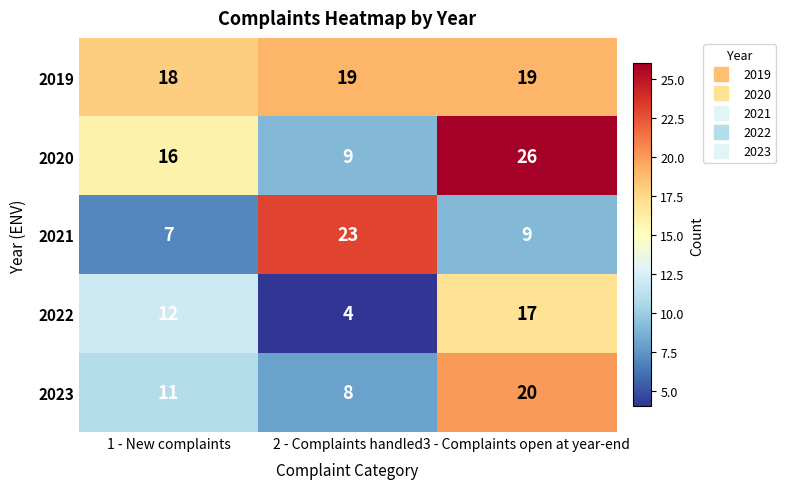

Which series has the widest spread of values?

2020